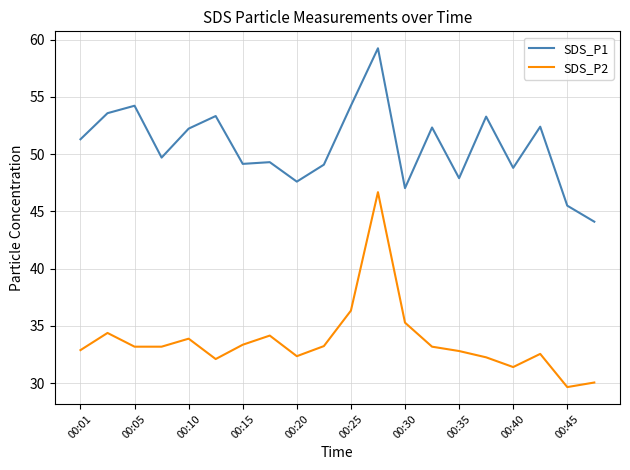

True or false: SDS_P2 and SDS_P1 intersect in this chart.

False